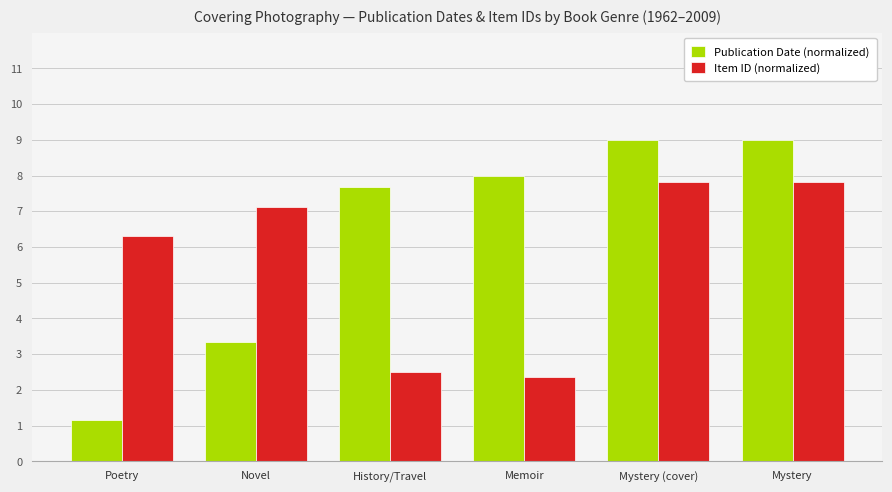

What is the minimum value shown in the chart?

1.2